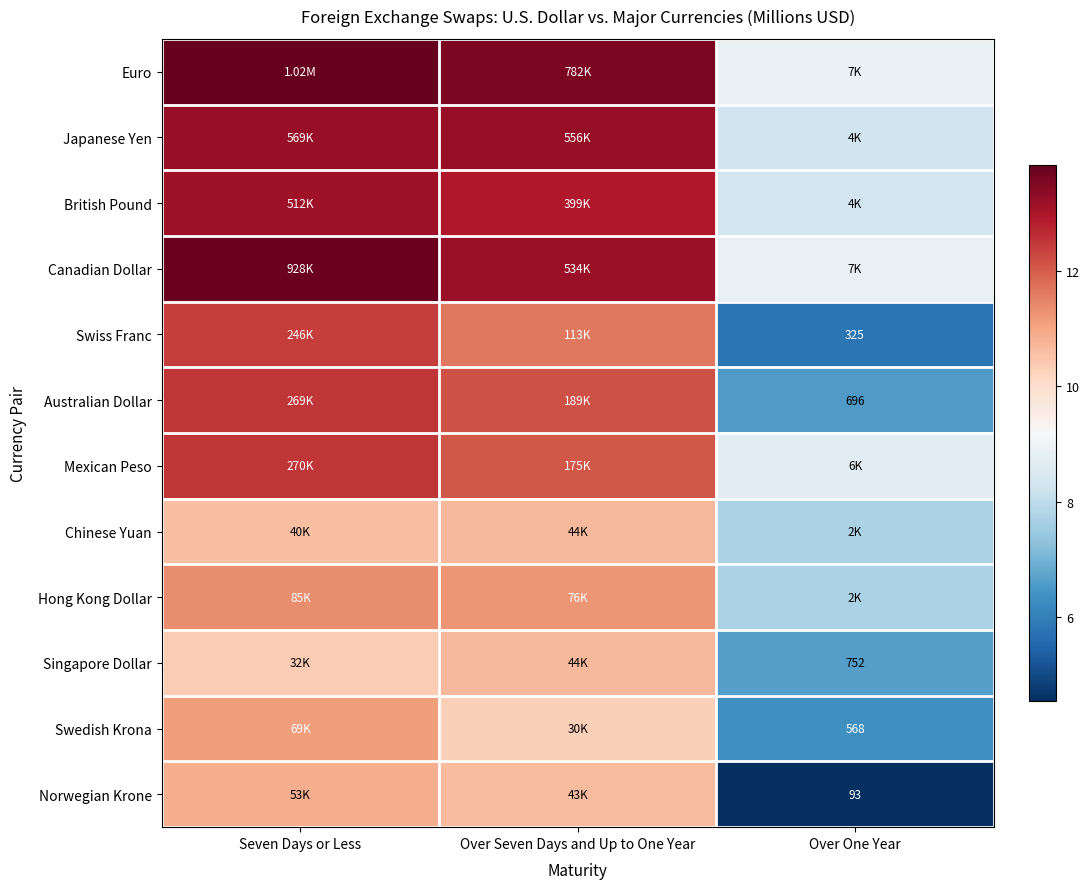

Is the value of Australian Dollar at Over One Year greater than the value of Swiss Franc at Over One Year?

Yes